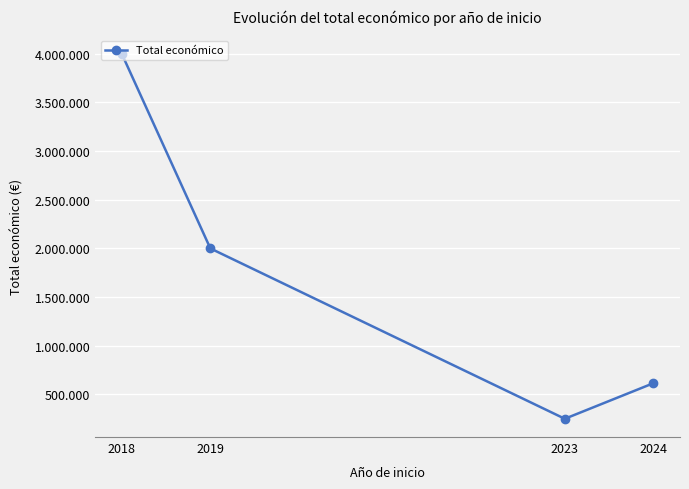

What is the change in value from 2018 to 2023?

-3749674